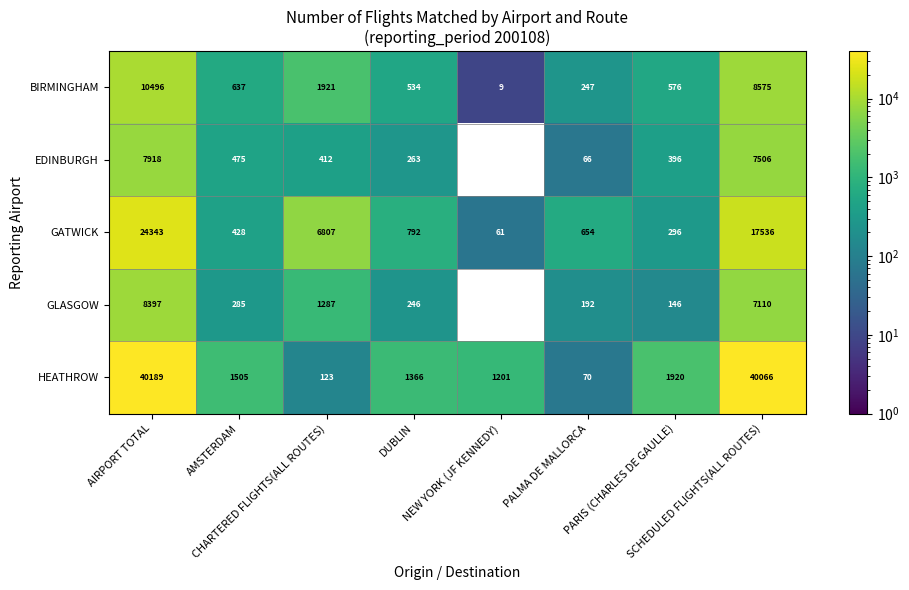

What is the average value of the GATWICK series?

6365